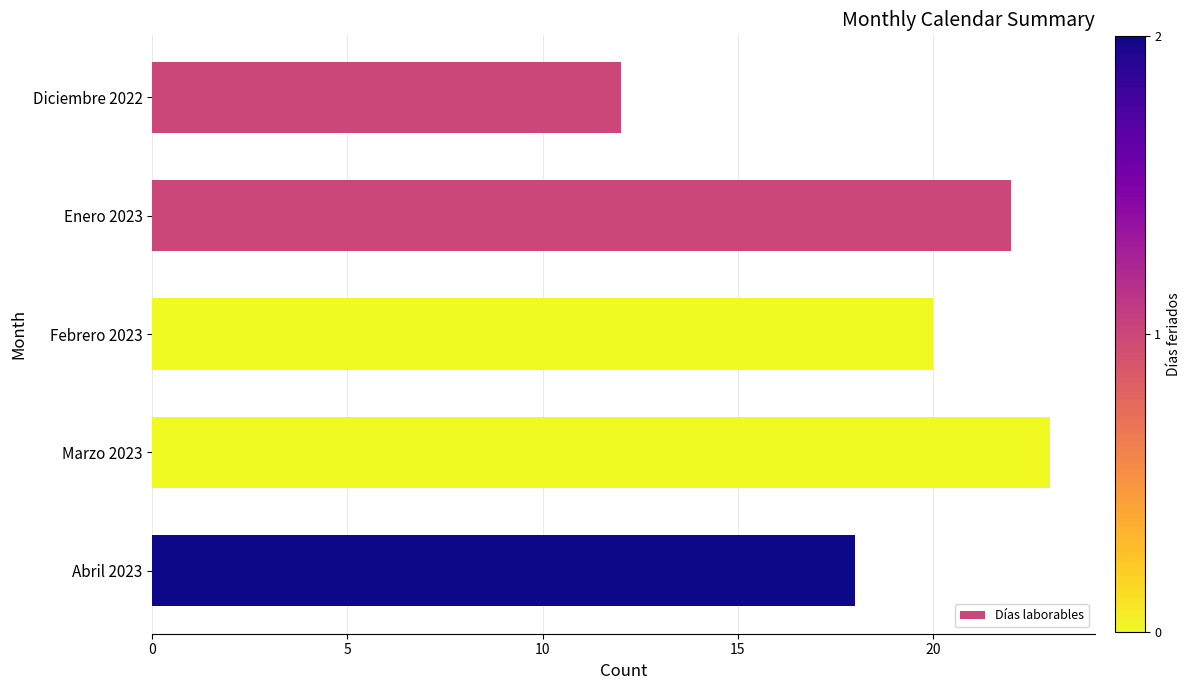

List the labels in order of value, smallest first.

Diciembre 2022, Abril 2023, Febrero 2023, Enero 2023, Marzo 2023